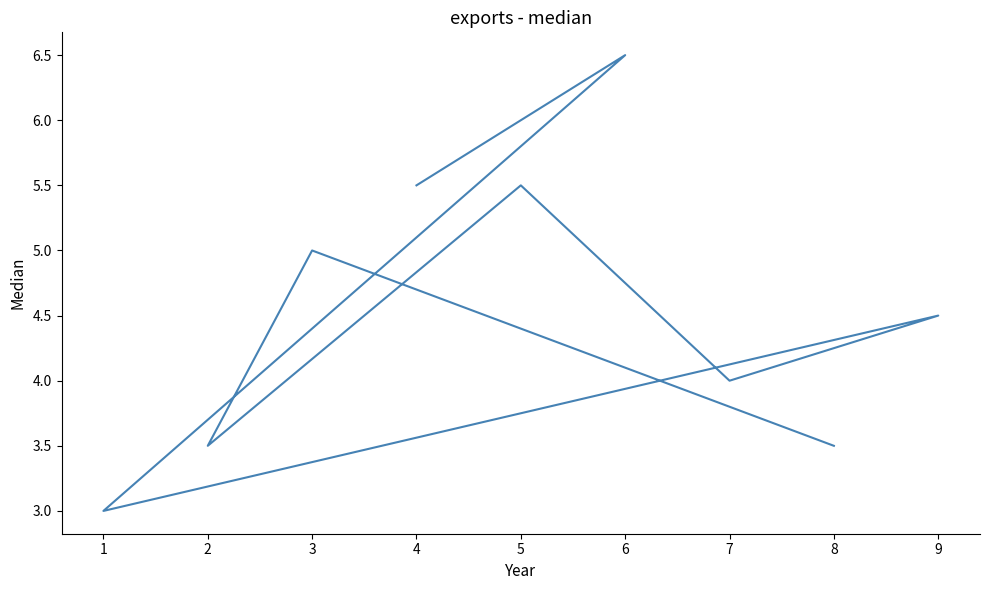

What is the average value?

4.6